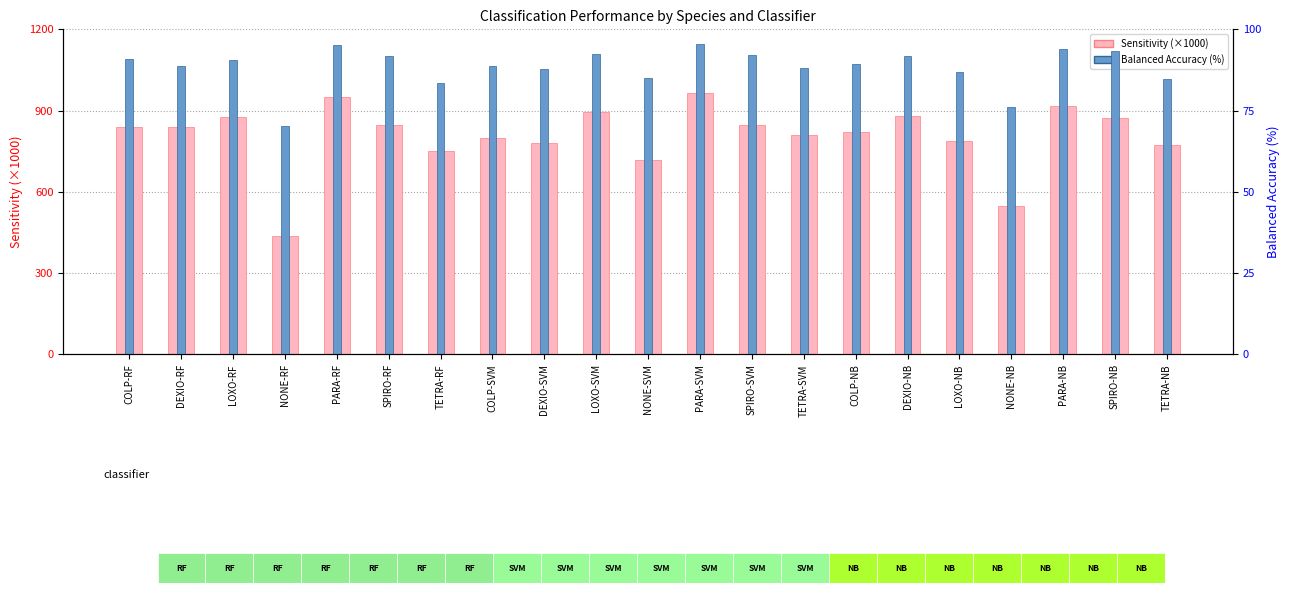

Which series has the largest range (max minus min)?

Sensitivity (×1000)